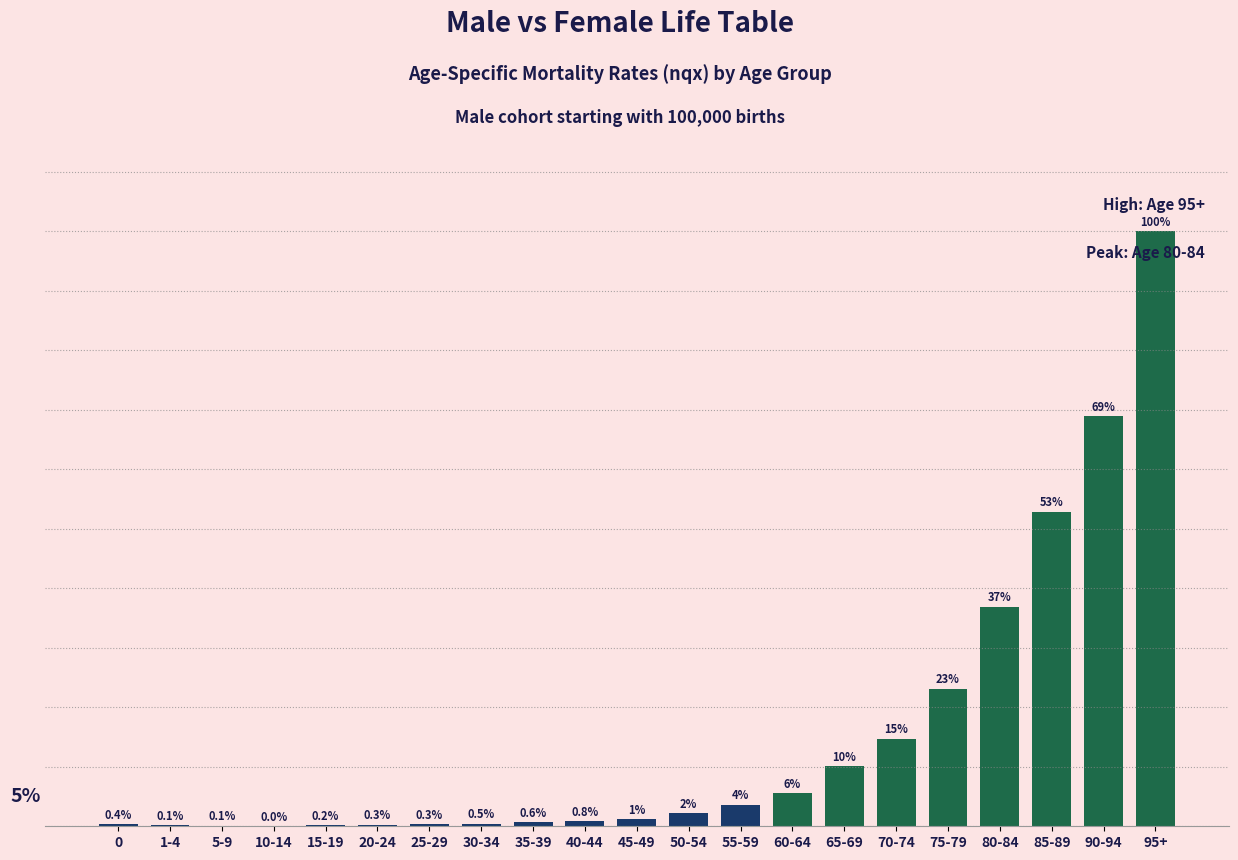

Where does the data first go above 1?

45-49